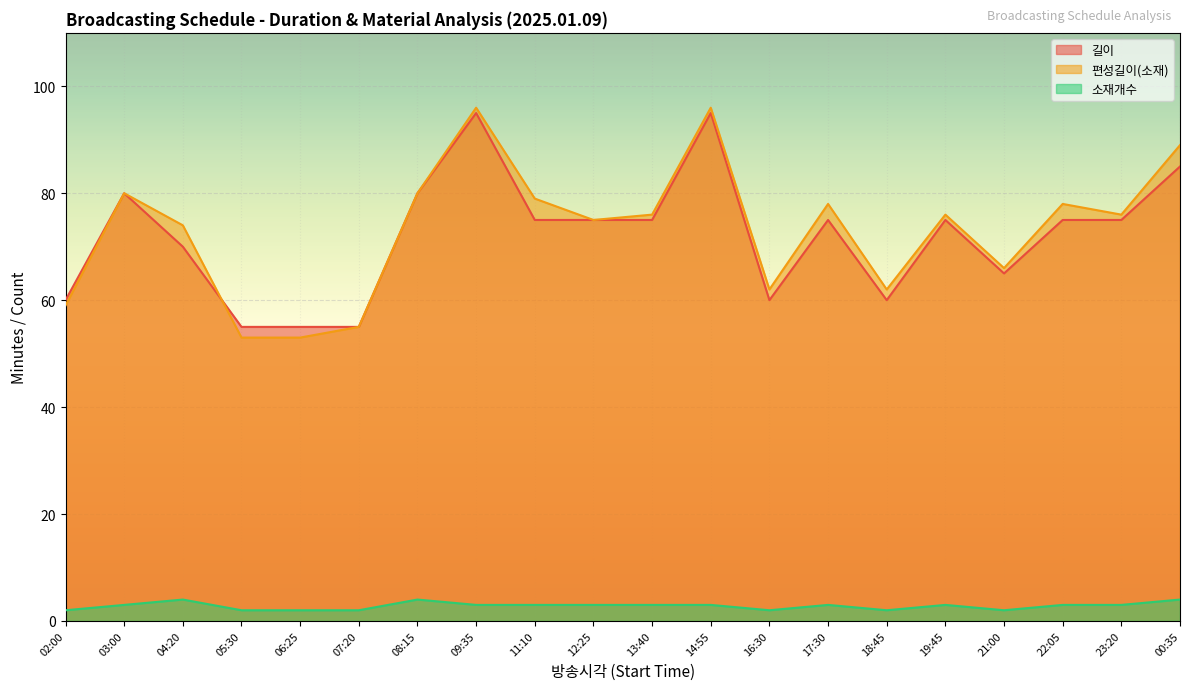

How many values in the 길이 series exceed 75?

5